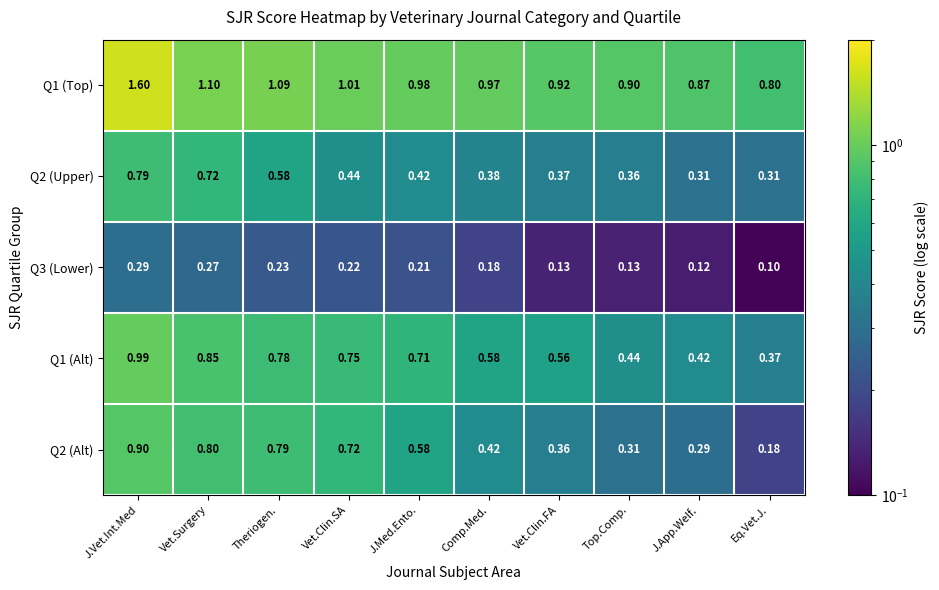

At which label does Q1 (Top) reach its peak?

J.Vet.Int.Med